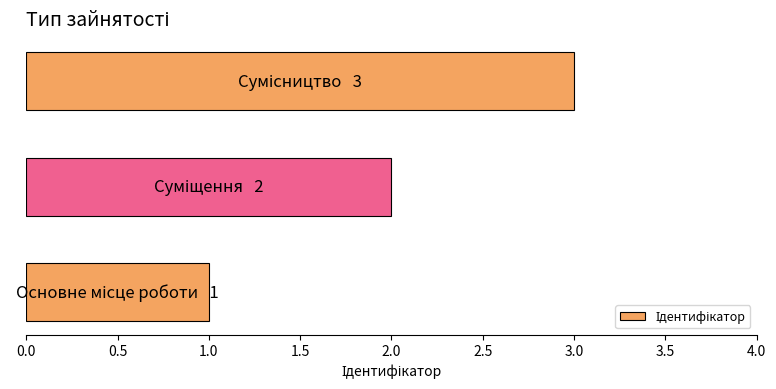

What is the greatest value displayed?

3